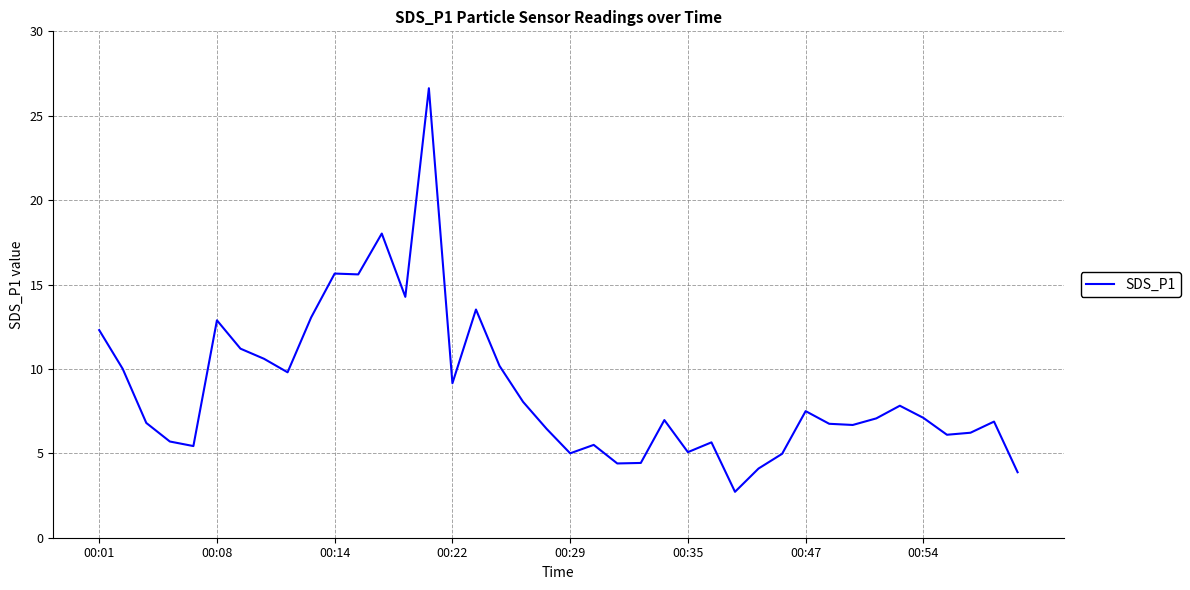

How many categories are shown in the chart?

40